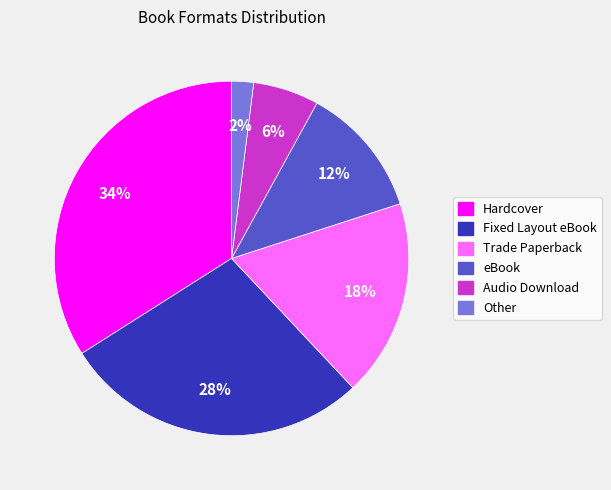

To the nearest percent, what portion does Fixed Layout eBook represent?

28%